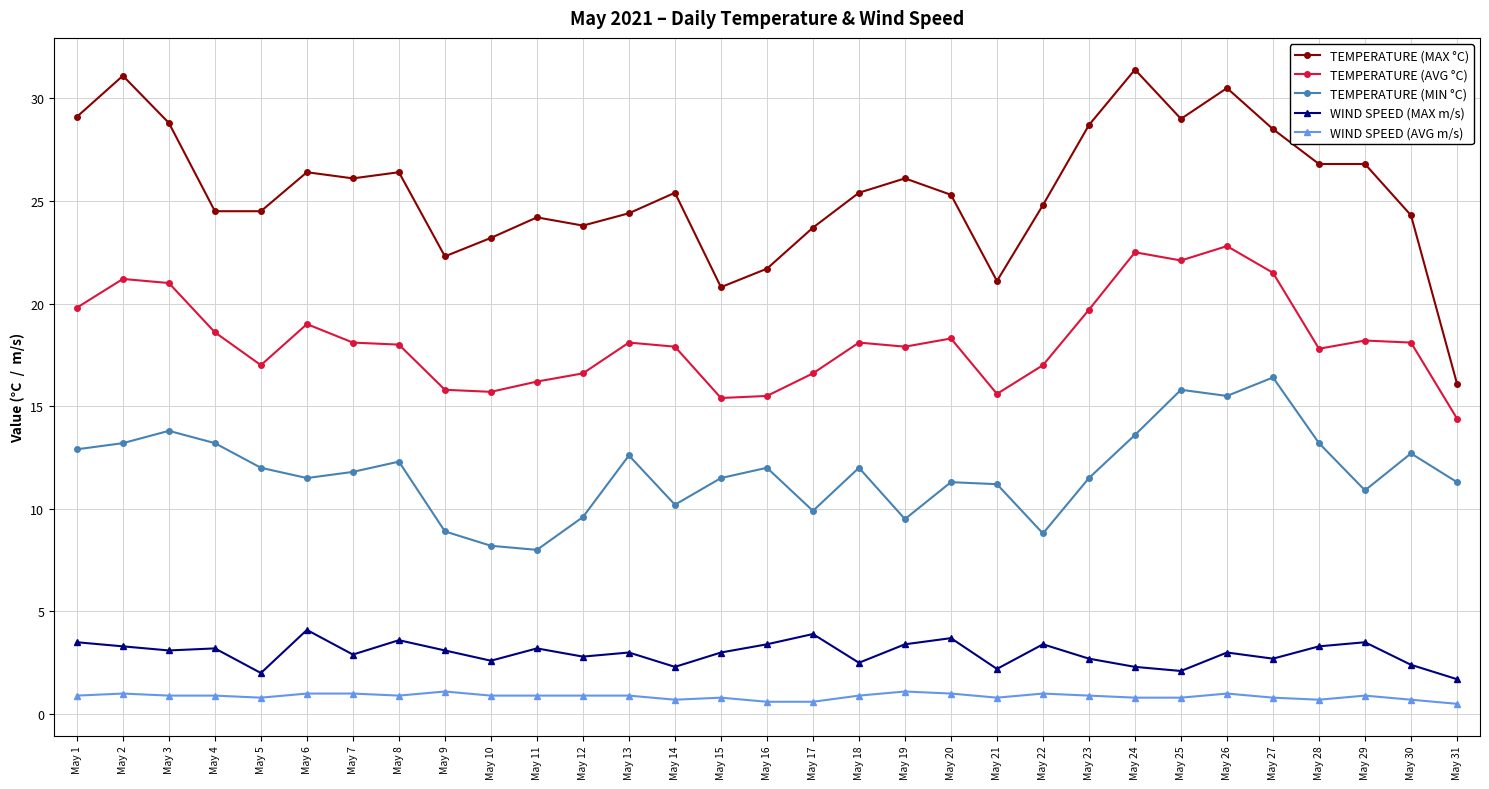

What is the maximum value shown in the chart?

31.4